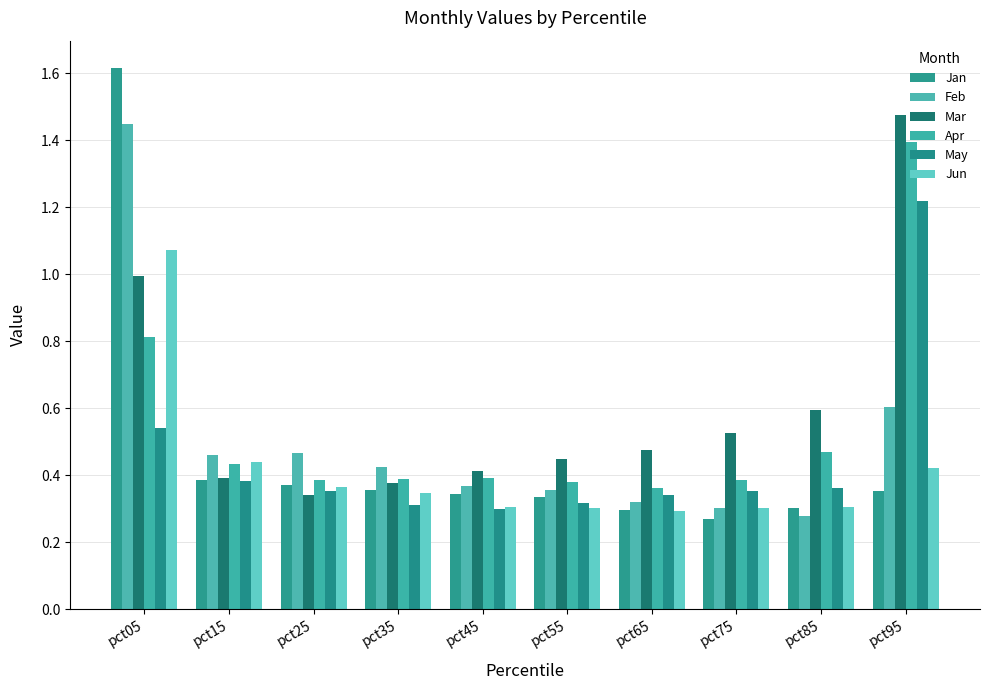

How many categories are shown in the chart?

10